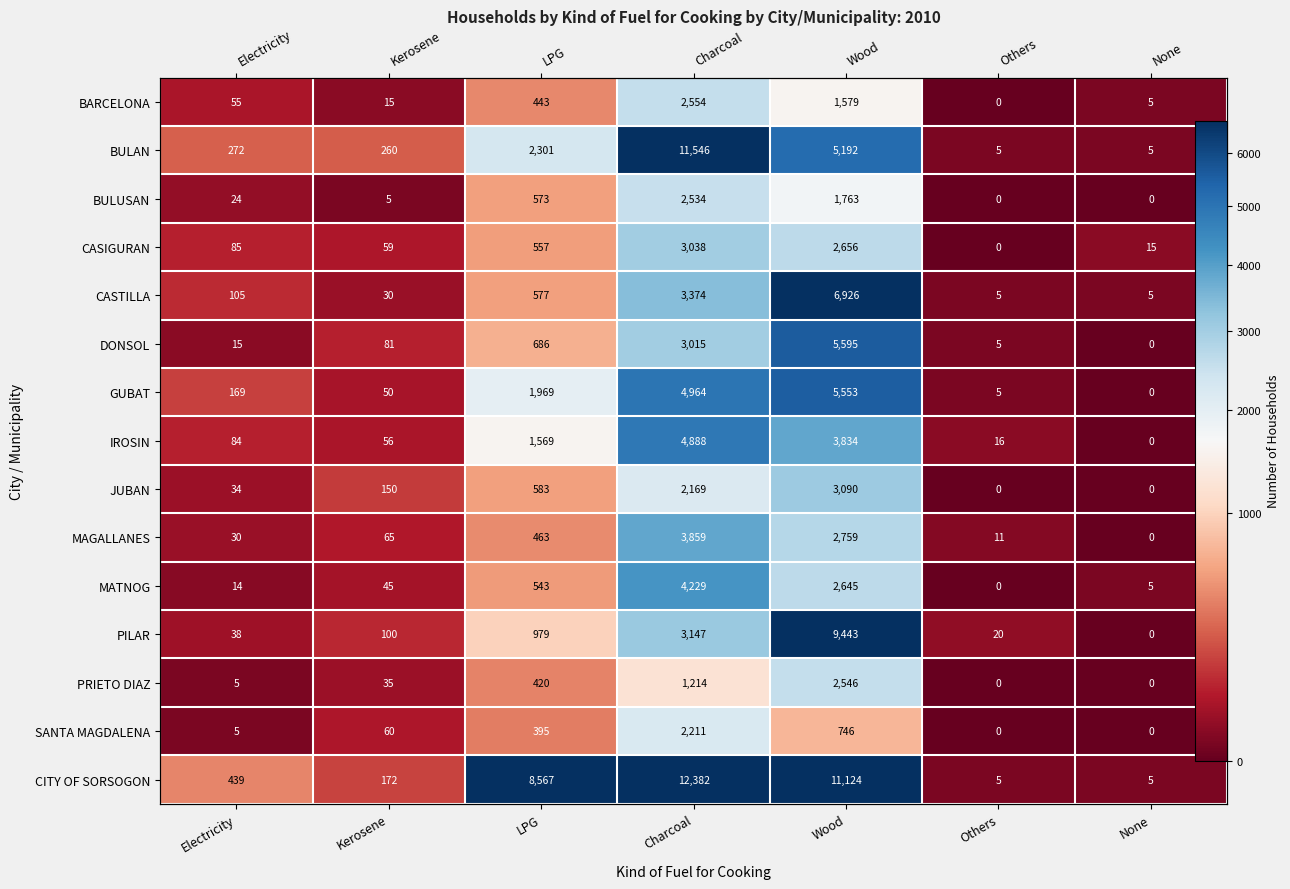

Where does the SANTA MAGDALENA series first go above 60?

LPG